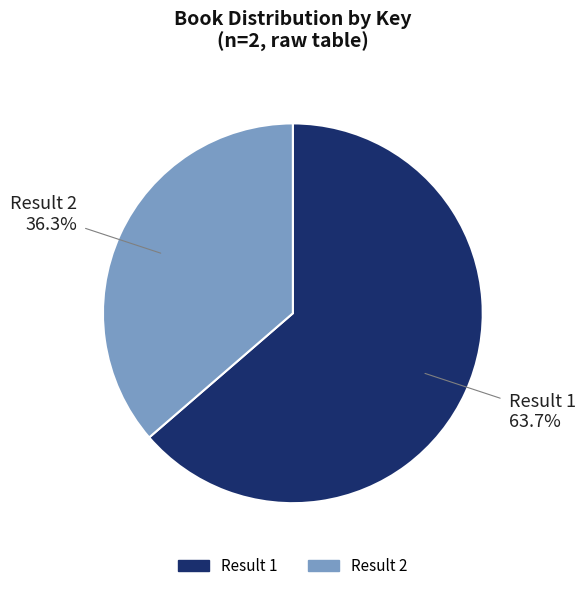

What is the total percentage of Result 1 and Result 2?

100.0%